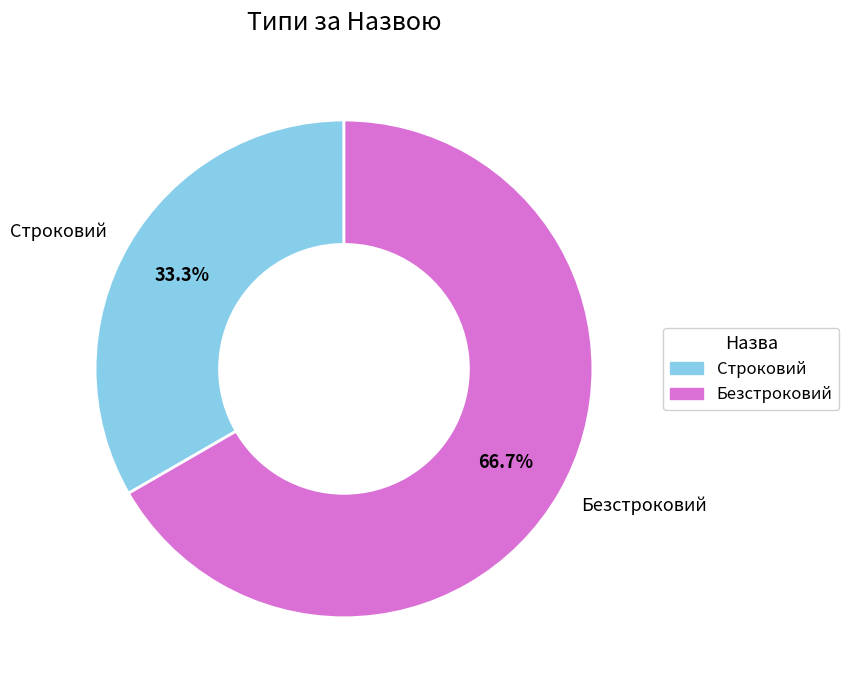

What is the ratio of the value at Безстроковий to the value at Строковий?

2.0